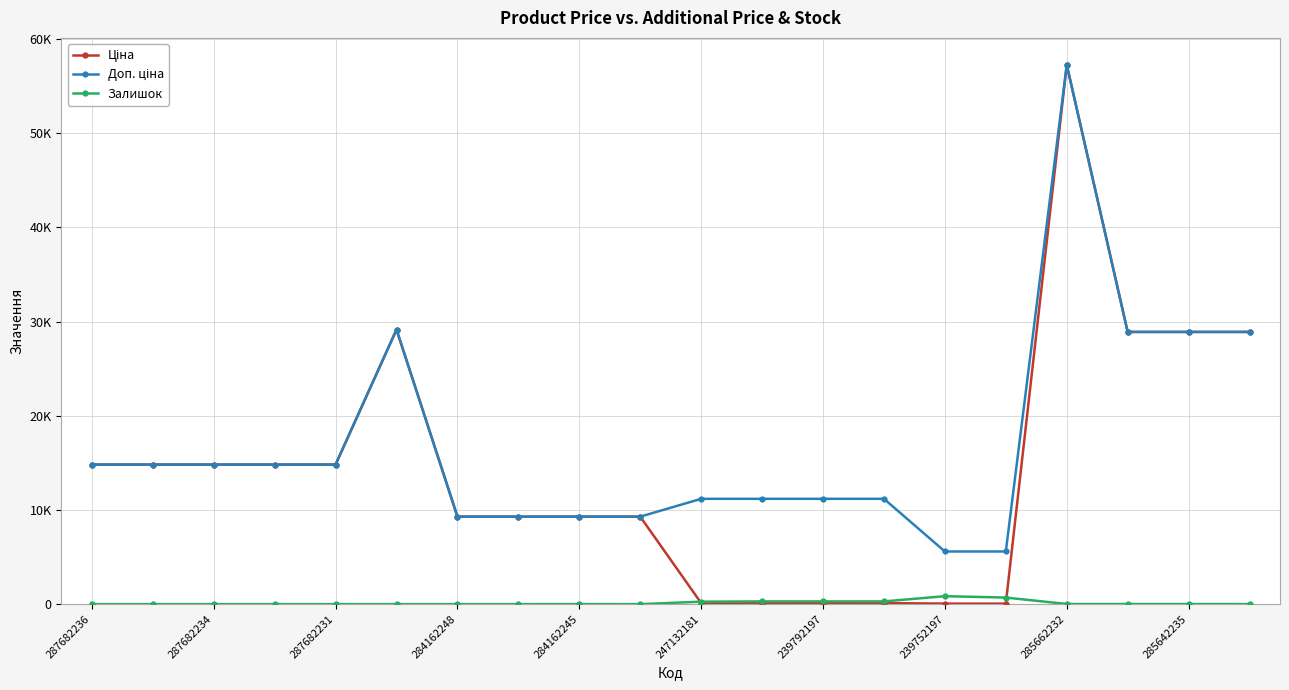

Does the chart have visible grid lines?

Yes